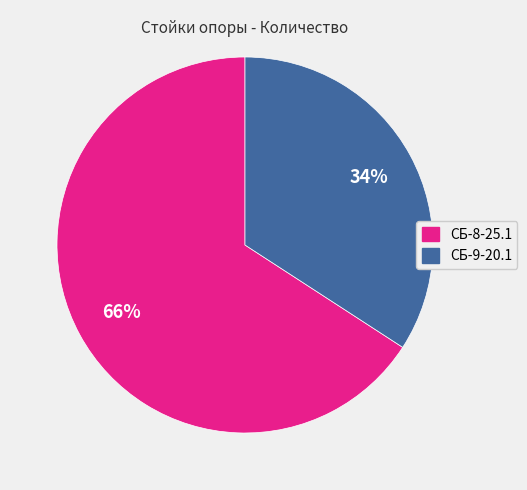

The СБ-8-25.1 slice represents 66% of the pie. True or false?

True